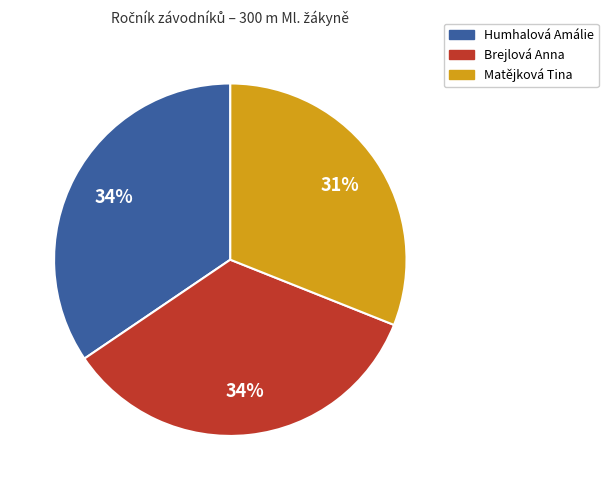

To the nearest percent, what is the difference between the Brejlová Anna and Matějková Tina slice percentages?

3%